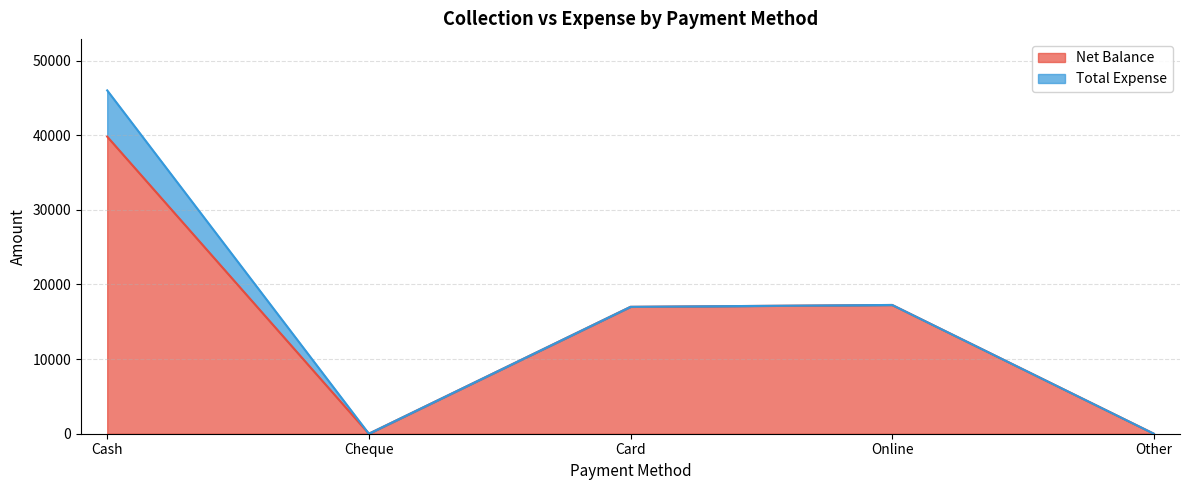

Where is the first local minimum?

Cheque